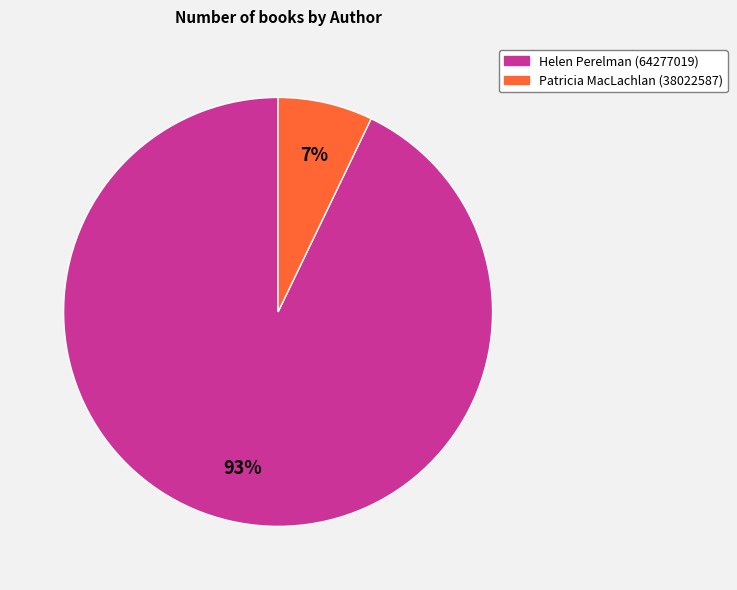

To the nearest percent, what is the difference between the Helen Perelman (64277019) and Patricia MacLachlan (38022587) slice percentages?

86%